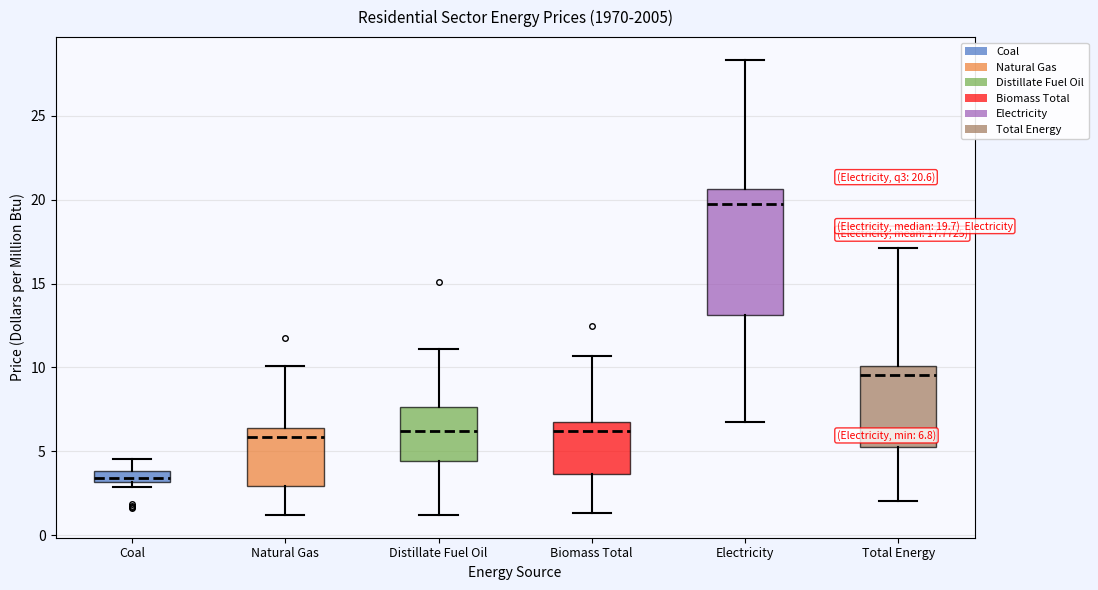

Which box's median line is the highest?

Electricity